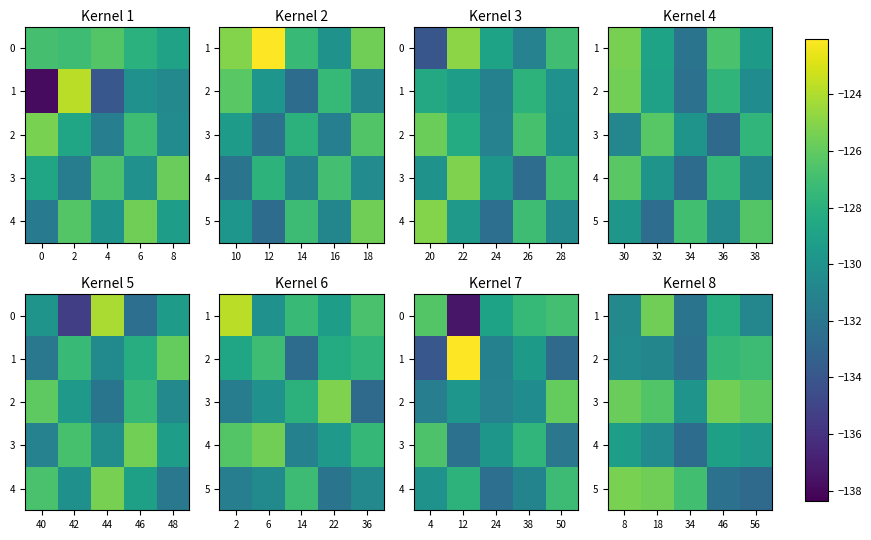

Rank the series at 18 from lowest to highest value.

2, 4, 3, 1, 5